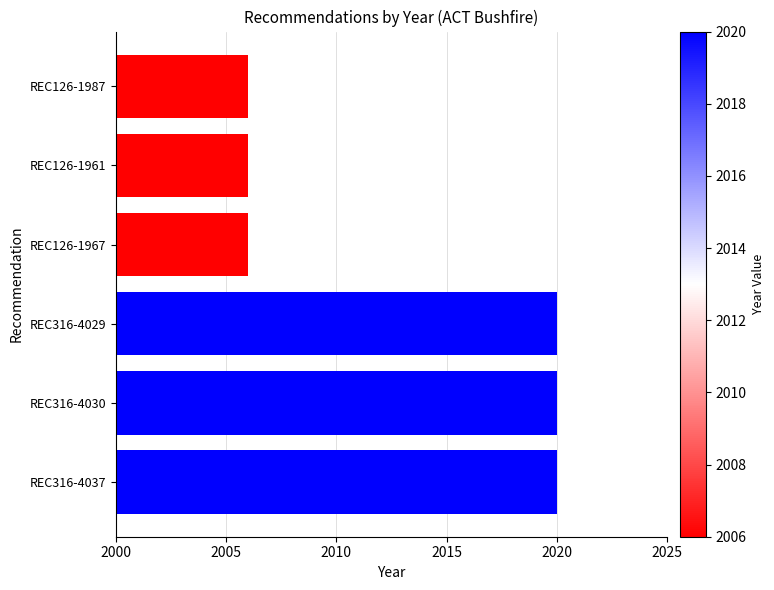

Are the bars grouped side by side (vs. stacked)?

No